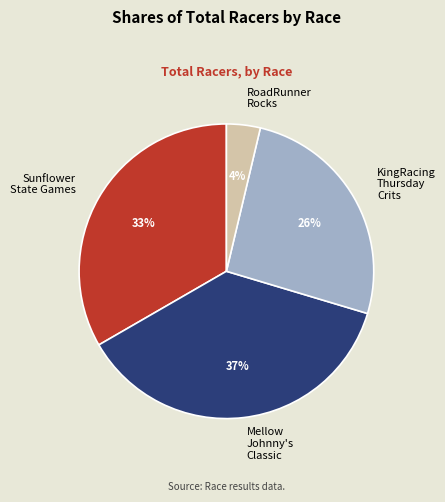

Is there any slice that represents more than half of the pie?

No